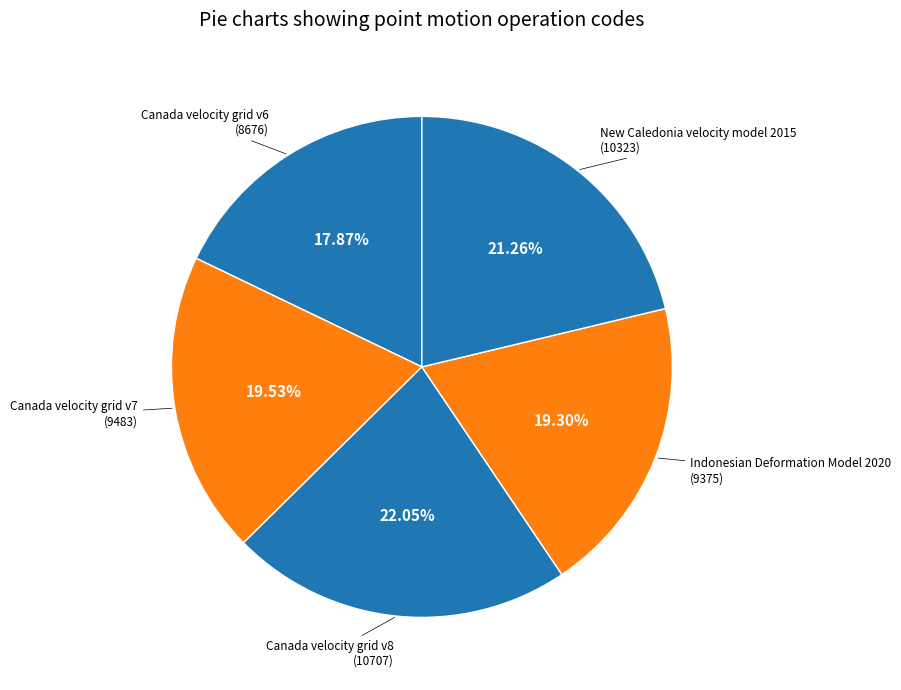

Does any single category account for the majority?

No